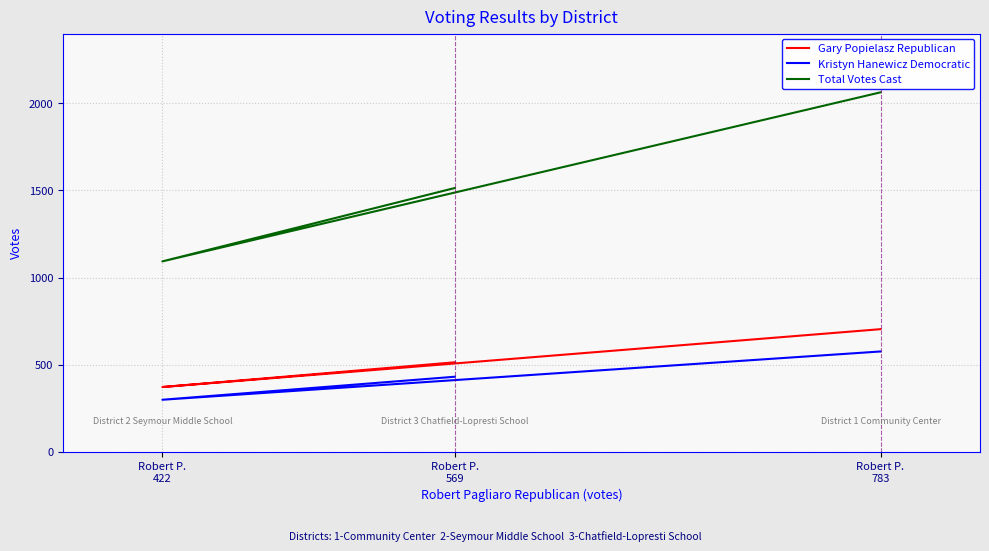

Which series has the largest total across all categories?

Total Votes Cast